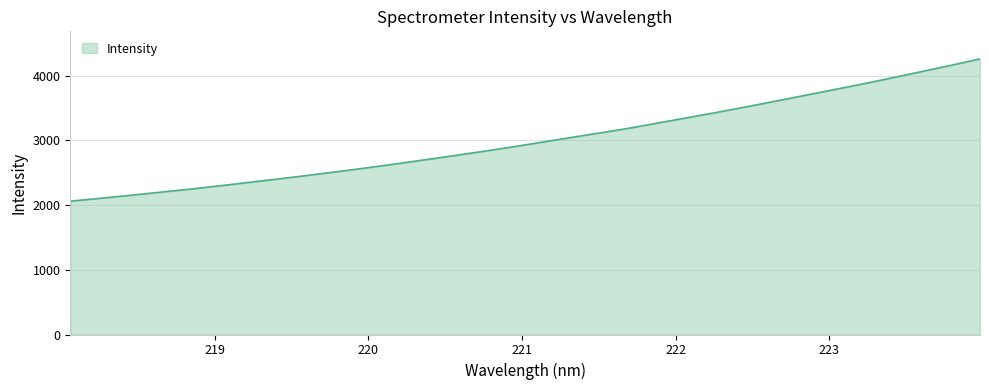

How many lines are shown in the chart?

1